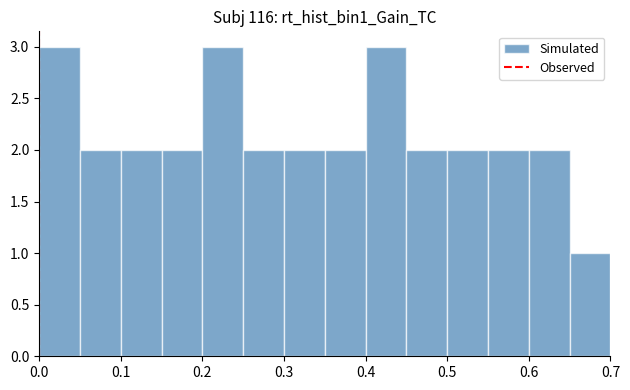

Reading left to right, list every bar in this chart as the range it spans on the x-axis followed by its height. The values are not printed on the chart, so give them approximately, as read against the axis.

0.00 to 0.05: 3
0.05 to 0.10: 2
0.10 to 0.15: 2
0.15 to 0.20: 2
0.20 to 0.25: 3
0.25 to 0.30: 2
0.30 to 0.35: 2
0.35 to 0.40: 2
0.40 to 0.45: 3
0.45 to 0.50: 2
0.50 to 0.55: 2
0.55 to 0.60: 2
0.60 to 0.65: 2
0.65 to 0.70: 1